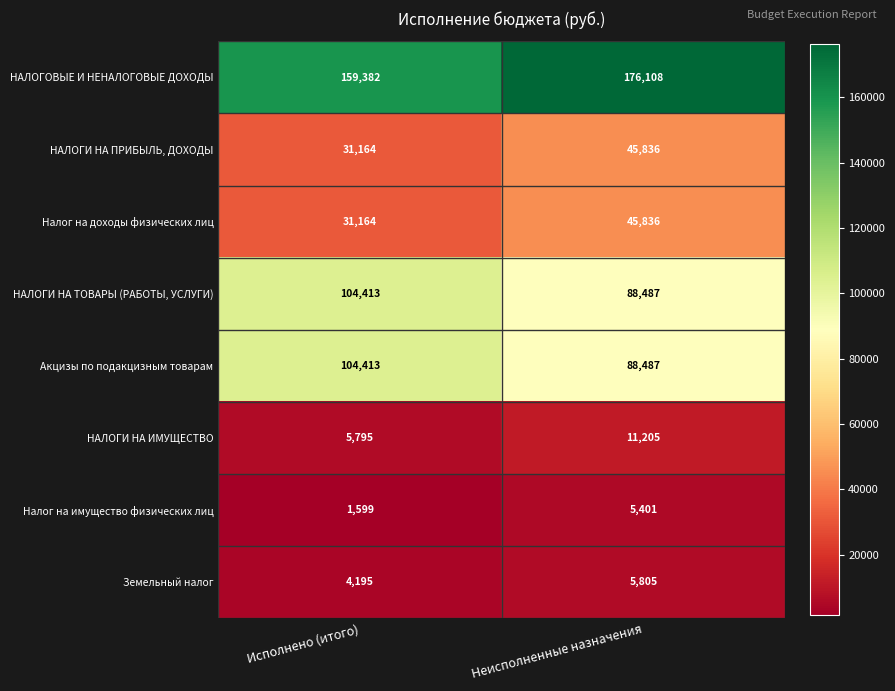

Which category has the highest value across all series?

Неисполненные назначения